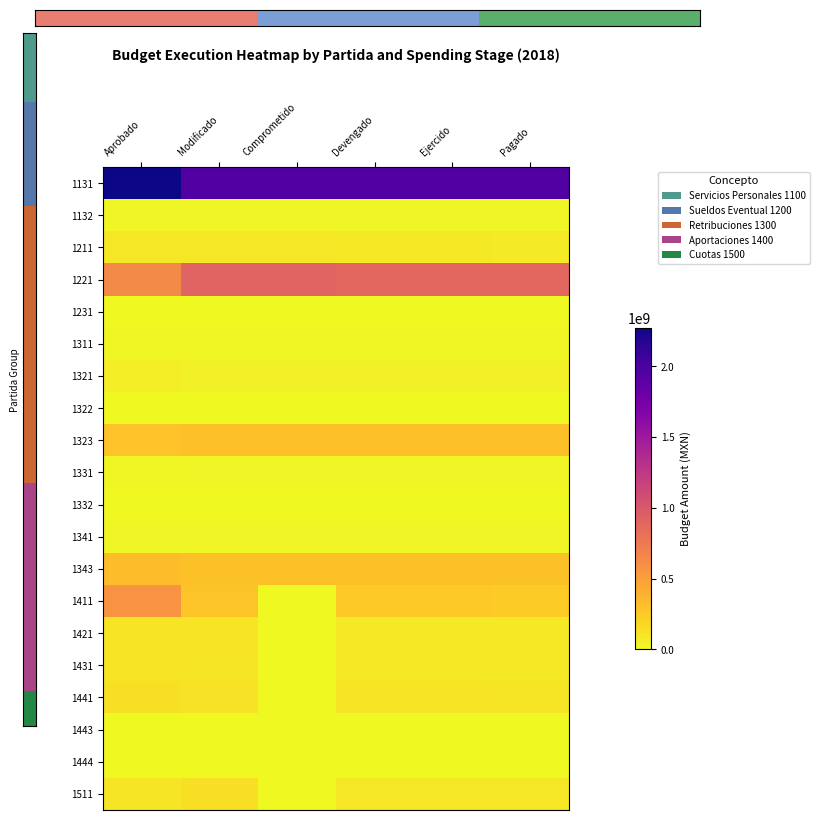

What is the total value across all series at Comprometido?

3717775651